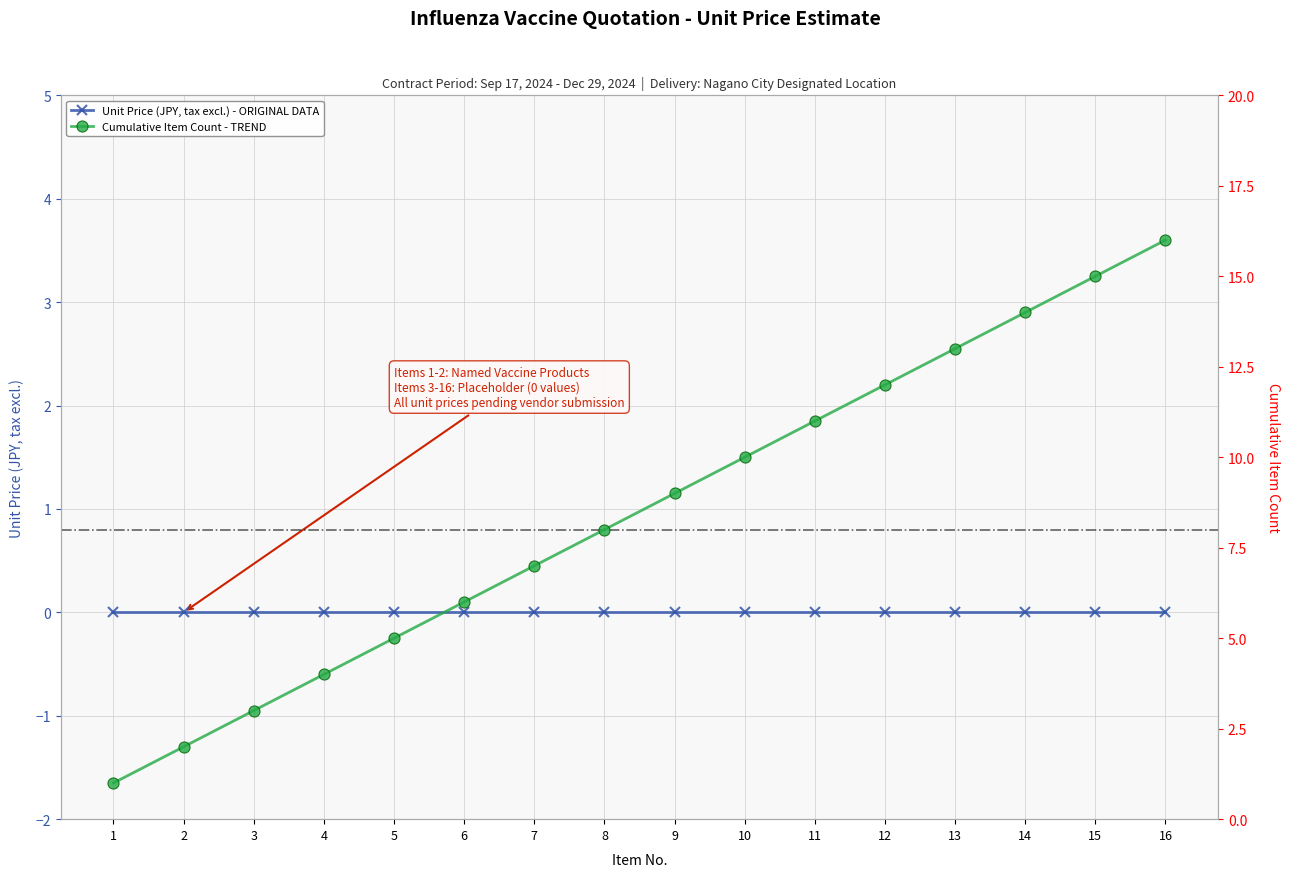

What is the maximum value shown in the chart?

16